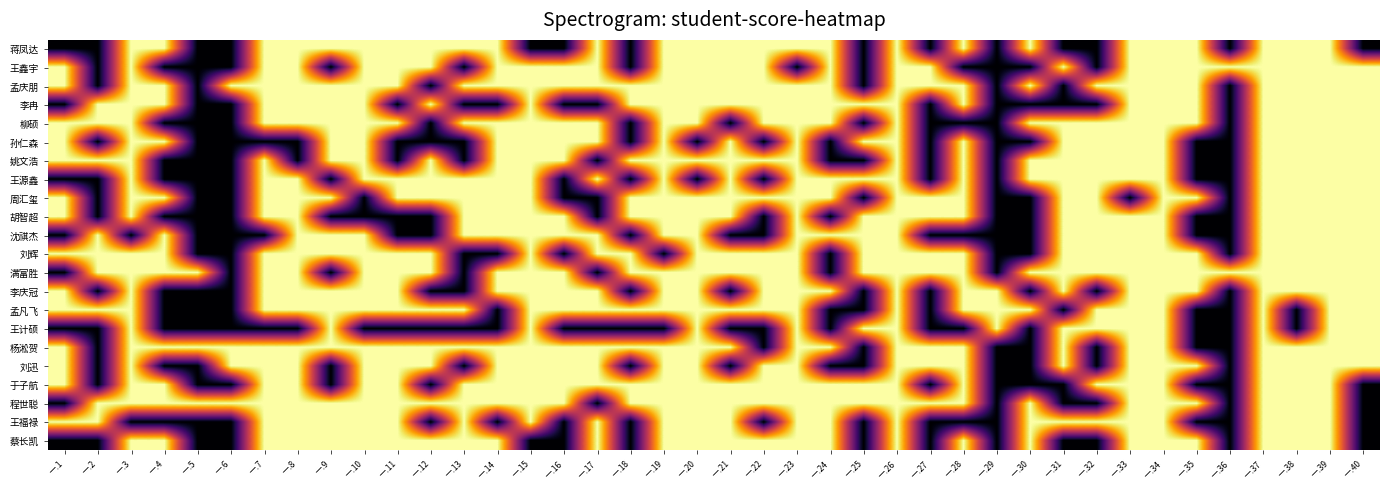

Reading left to right, extract all data points from this chart.

蒋凤达: 一.1=0	一.2=0	一.3=1	一.4=1	一.5=0	一.6=0	一.7=1	一.8=1	一.9=1	一.10=1	一.11=1	一.12=1	一.13=1	一.14=1	一.15=0	一.16=0	一.17=1	一.18=0	一.19=1	一.20=1	一.21=1	一.22=1	一.23=1	一.24=1	一.25=0	一.26=1	一.27=0	一.28=1	一.29=0	一.30=1	一.31=0	一.32=0	一.33=1	一.34=1	一.35=1	一.36=0	一.37=1	一.38=1	一.39=1	一.40=0
王鑫宇: 一.1=1	一.2=0	一.3=1	一.4=0	一.5=0	一.6=0	一.7=1	一.8=1	一.9=0	一.10=1	一.11=1	一.12=1	一.13=0	一.14=1	一.15=1	一.16=1	一.17=1	一.18=0	一.19=1	一.20=1	一.21=1	一.22=1	一.23=0	一.24=1	一.25=0	一.26=1	一.27=1	一.28=0	一.29=0	一.30=0	一.31=1	一.32=0	一.33=1	一.34=1	一.35=1	一.36=1	一.37=1	一.38=1	一.39=1	一.40=1
孟庆朋: 一.1=1	一.2=0	一.3=1	一.4=1	一.5=0	一.6=1	一.7=1	一.8=1	一.9=1	一.10=1	一.11=1	一.12=0	一.13=1	一.14=1	一.15=1	一.16=1	一.17=1	一.18=1	一.19=1	一.20=1	一.21=1	一.22=1	一.23=1	一.24=1	一.25=0	一.26=1	一.27=1	一.28=1	一.29=0	一.30=1	一.31=0	一.32=1	一.33=1	一.34=1	一.35=1	一.36=0	一.37=1	一.38=1	一.39=1	一.40=1
李冉: 一.1=0	一.2=1	一.3=1	一.4=1	一.5=0	一.6=0	一.7=1	一.8=1	一.9=1	一.10=1	一.11=0	一.12=1	一.13=0	一.14=0	一.15=1	一.16=0	一.17=0	一.18=1	一.19=1	一.20=1	一.21=1	一.22=1	一.23=1	一.24=1	一.25=1	一.26=1	一.27=0	一.28=1	一.29=0	一.30=0	一.31=0	一.32=0	一.33=1	一.34=1	一.35=1	一.36=0	一.37=1	一.38=1	一.39=1	一.40=1
柳硕: 一.1=1	一.2=1	一.3=1	一.4=0	一.5=0	一.6=0	一.7=1	一.8=1	一.9=1	一.10=1	一.11=1	一.12=0	一.13=1	一.14=1	一.15=1	一.16=1	一.17=1	一.18=0	一.19=1	一.20=1	一.21=0	一.22=1	一.23=1	一.24=1	一.25=0	一.26=1	一.27=0	一.28=0	一.29=0	一.30=1	一.31=1	一.32=1	一.33=1	一.34=1	一.35=1	一.36=0	一.37=1	一.38=1	一.39=1	一.40=1
孙仁森: 一.1=1	一.2=0	一.3=1	一.4=1	一.5=0	一.6=0	一.7=0	一.8=0	一.9=1	一.10=1	一.11=0	一.12=0	一.13=0	一.14=1	一.15=1	一.16=1	一.17=1	一.18=0	一.19=1	一.20=0	一.21=1	一.22=0	一.23=1	一.24=0	一.25=1	一.26=1	一.27=0	一.28=1	一.29=0	一.30=0	一.31=1	一.32=1	一.33=1	一.34=1	一.35=0	一.36=0	一.37=1	一.38=1	一.39=1	一.40=1
姚文浩: 一.1=1	一.2=1	一.3=1	一.4=0	一.5=0	一.6=0	一.7=1	一.8=0	一.9=1	一.10=1	一.11=0	一.12=1	一.13=0	一.14=1	一.15=1	一.16=1	一.17=0	一.18=1	一.19=1	一.20=1	一.21=1	一.22=1	一.23=1	一.24=0	一.25=0	一.26=1	一.27=0	一.28=1	一.29=0	一.30=1	一.31=1	一.32=1	一.33=1	一.34=1	一.35=0	一.36=0	一.37=1	一.38=1	一.39=1	一.40=1
王源鑫: 一.1=0	一.2=0	一.3=1	一.4=0	一.5=0	一.6=0	一.7=1	一.8=1	一.9=0	一.10=1	一.11=1	一.12=1	一.13=1	一.14=1	一.15=1	一.16=0	一.17=1	一.18=0	一.19=1	一.20=0	一.21=1	一.22=0	一.23=1	一.24=1	一.25=1	一.26=1	一.27=0	一.28=1	一.29=0	一.30=1	一.31=1	一.32=1	一.33=1	一.34=1	一.35=0	一.36=0	一.37=1	一.38=1	一.39=1	一.40=1
周汇玺: 一.1=1	一.2=0	一.3=1	一.4=1	一.5=0	一.6=0	一.7=1	一.8=1	一.9=1	一.10=0	一.11=1	一.12=1	一.13=1	一.14=1	一.15=1	一.16=0	一.17=0	一.18=1	一.19=1	一.20=1	一.21=1	一.22=1	一.23=1	一.24=1	一.25=0	一.26=1	一.27=1	一.28=1	一.29=0	一.30=0	一.31=1	一.32=1	一.33=0	一.34=1	一.35=1	一.36=0	一.37=1	一.38=1	一.39=1	一.40=1
胡智超: 一.1=1	一.2=0	一.3=1	一.4=0	一.5=0	一.6=0	一.7=1	一.8=1	一.9=0	一.10=0	一.11=0	一.12=0	一.13=1	一.14=1	一.15=1	一.16=1	一.17=0	一.18=1	一.19=1	一.20=1	一.21=1	一.22=0	一.23=1	一.24=0	一.25=1	一.26=1	一.27=1	一.28=1	一.29=0	一.30=0	一.31=1	一.32=1	一.33=1	一.34=1	一.35=0	一.36=0	一.37=1	一.38=1	一.39=1	一.40=1
沈祺杰: 一.1=0	一.2=1	一.3=0	一.4=1	一.5=0	一.6=0	一.7=0	一.8=1	一.9=1	一.10=1	一.11=0	一.12=0	一.13=1	一.14=1	一.15=1	一.16=1	一.17=1	一.18=0	一.19=1	一.20=1	一.21=0	一.22=0	一.23=1	一.24=1	一.25=1	一.26=1	一.27=0	一.28=0	一.29=0	一.30=0	一.31=1	一.32=1	一.33=1	一.34=1	一.35=0	一.36=0	一.37=1	一.38=1	一.39=1	一.40=1
刘辉: 一.1=1	一.2=1	一.3=1	一.4=1	一.5=0	一.6=0	一.7=1	一.8=1	一.9=1	一.10=1	一.11=1	一.12=1	一.13=0	一.14=0	一.15=1	一.16=0	一.17=1	一.18=1	一.19=0	一.20=1	一.21=1	一.22=1	一.23=1	一.24=0	一.25=1	一.26=1	一.27=1	一.28=1	一.29=0	一.30=0	一.31=1	一.32=1	一.33=1	一.34=1	一.35=1	一.36=0	一.37=1	一.38=1	一.39=1	一.40=1
满富胜: 一.1=0	一.2=1	一.3=1	一.4=1	一.5=1	一.6=0	一.7=1	一.8=1	一.9=0	一.10=1	一.11=1	一.12=1	一.13=0	一.14=1	一.15=1	一.16=1	一.17=0	一.18=1	一.19=1	一.20=1	一.21=1	一.22=1	一.23=1	一.24=0	一.25=1	一.26=1	一.27=1	一.28=1	一.29=0	一.30=1	一.31=1	一.32=1	一.33=1	一.34=1	一.35=1	一.36=1	一.37=1	一.38=1	一.39=1	一.40=1
李庆冠: 一.1=1	一.2=0	一.3=1	一.4=0	一.5=0	一.6=0	一.7=1	一.8=1	一.9=1	一.10=1	一.11=1	一.12=0	一.13=0	一.14=1	一.15=1	一.16=1	一.17=1	一.18=0	一.19=1	一.20=1	一.21=0	一.22=1	一.23=1	一.24=1	一.25=0	一.26=1	一.27=0	一.28=1	一.29=1	一.30=0	一.31=1	一.32=0	一.33=1	一.34=1	一.35=1	一.36=0	一.37=1	一.38=1	一.39=1	一.40=1
孟凡飞: 一.1=1	一.2=1	一.3=1	一.4=0	一.5=0	一.6=0	一.7=1	一.8=1	一.9=1	一.10=1	一.11=1	一.12=1	一.13=1	一.14=0	一.15=1	一.16=1	一.17=1	一.18=1	一.19=1	一.20=1	一.21=1	一.22=1	一.23=1	一.24=0	一.25=0	一.26=1	一.27=0	一.28=1	一.29=1	一.30=1	一.31=0	一.32=1	一.33=1	一.34=1	一.35=0	一.36=0	一.37=1	一.38=0	一.39=1	一.40=1
王计硕: 一.1=0	一.2=0	一.3=1	一.4=0	一.5=0	一.6=0	一.7=0	一.8=0	一.9=1	一.10=0	一.11=0	一.12=0	一.13=0	一.14=0	一.15=1	一.16=0	一.17=0	一.18=0	一.19=0	一.20=1	一.21=0	一.22=0	一.23=1	一.24=0	一.25=1	一.26=1	一.27=0	一.28=0	一.29=1	一.30=0	一.31=1	一.32=1	一.33=1	一.34=1	一.35=0	一.36=0	一.37=1	一.38=0	一.39=1	一.40=1
杨淞贺: 一.1=1	一.2=0	一.3=1	一.4=1	一.5=1	一.6=1	一.7=1	一.8=1	一.9=1	一.10=1	一.11=1	一.12=1	一.13=1	一.14=1	一.15=1	一.16=1	一.17=1	一.18=1	一.19=1	一.20=1	一.21=1	一.22=0	一.23=1	一.24=1	一.25=0	一.26=1	一.27=1	一.28=1	一.29=0	一.30=0	一.31=1	一.32=0	一.33=1	一.34=1	一.35=0	一.36=0	一.37=1	一.38=1	一.39=1	一.40=1
刘迅: 一.1=1	一.2=0	一.3=1	一.4=0	一.5=0	一.6=1	一.7=1	一.8=1	一.9=0	一.10=1	一.11=1	一.12=1	一.13=0	一.14=1	一.15=1	一.16=1	一.17=1	一.18=0	一.19=1	一.20=1	一.21=0	一.22=1	一.23=1	一.24=0	一.25=0	一.26=1	一.27=1	一.28=1	一.29=0	一.30=0	一.31=1	一.32=0	一.33=1	一.34=1	一.35=1	一.36=0	一.37=1	一.38=1	一.39=1	一.40=1
于子航: 一.1=1	一.2=0	一.3=1	一.4=1	一.5=0	一.6=0	一.7=1	一.8=1	一.9=0	一.10=1	一.11=1	一.12=0	一.13=1	一.14=1	一.15=1	一.16=1	一.17=1	一.18=1	一.19=1	一.20=1	一.21=1	一.22=1	一.23=1	一.24=1	一.25=1	一.26=1	一.27=0	一.28=1	一.29=0	一.30=0	一.31=0	一.32=1	一.33=1	一.34=1	一.35=0	一.36=0	一.37=1	一.38=1	一.39=1	一.40=0
程世聪: 一.1=0	一.2=1	一.3=1	一.4=1	一.5=1	一.6=1	一.7=1	一.8=1	一.9=1	一.10=1	一.11=1	一.12=1	一.13=1	一.14=1	一.15=1	一.16=1	一.17=0	一.18=1	一.19=1	一.20=1	一.21=1	一.22=1	一.23=1	一.24=1	一.25=1	一.26=1	一.27=1	一.28=1	一.29=0	一.30=1	一.31=0	一.32=0	一.33=1	一.34=1	一.35=1	一.36=0	一.37=1	一.38=1	一.39=1	一.40=0
王福禄: 一.1=1	一.2=1	一.3=0	一.4=0	一.5=0	一.6=0	一.7=1	一.8=1	一.9=1	一.10=1	一.11=1	一.12=0	一.13=1	一.14=0	一.15=1	一.16=0	一.17=1	一.18=0	一.19=1	一.20=1	一.21=1	一.22=0	一.23=1	一.24=1	一.25=0	一.26=1	一.27=0	一.28=0	一.29=0	一.30=1	一.31=1	一.32=1	一.33=1	一.34=1	一.35=0	一.36=0	一.37=1	一.38=1	一.39=1	一.40=0
蔡长凯: 一.1=0	一.2=0	一.3=1	一.4=1	一.5=0	一.6=0	一.7=1	一.8=1	一.9=1	一.10=1	一.11=1	一.12=1	一.13=1	一.14=1	一.15=0	一.16=0	一.17=1	一.18=0	一.19=1	一.20=1	一.21=1	一.22=1	一.23=1	一.24=1	一.25=0	一.26=1	一.27=0	一.28=1	一.29=0	一.30=1	一.31=0	一.32=0	一.33=1	一.34=1	一.35=1	一.36=0	一.37=1	一.38=1	一.39=1	一.40=0